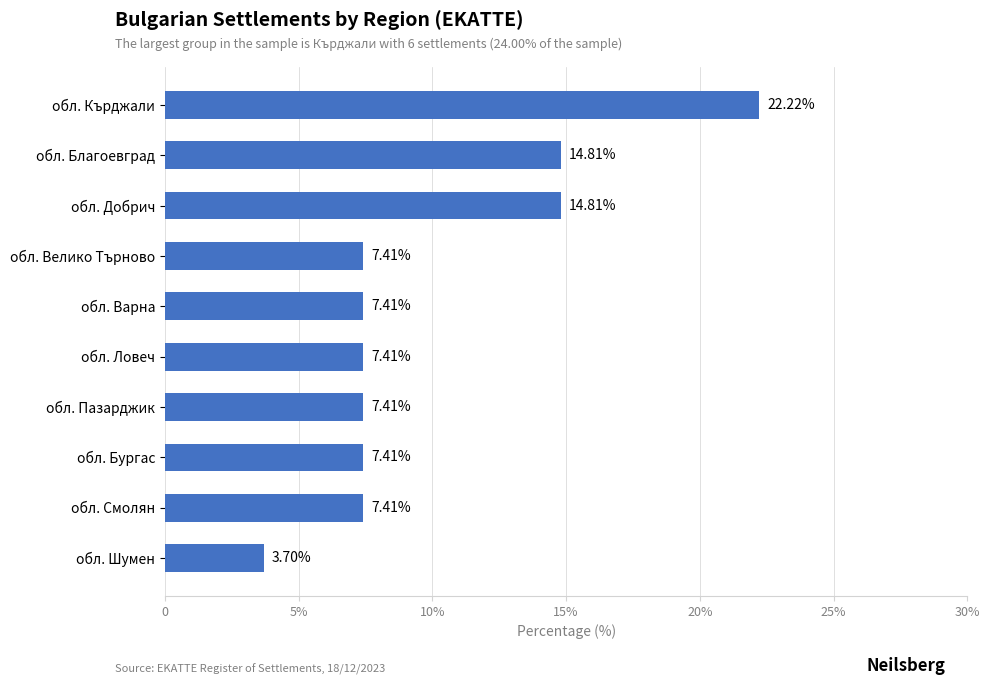

Does the chart contain any negative values?

No